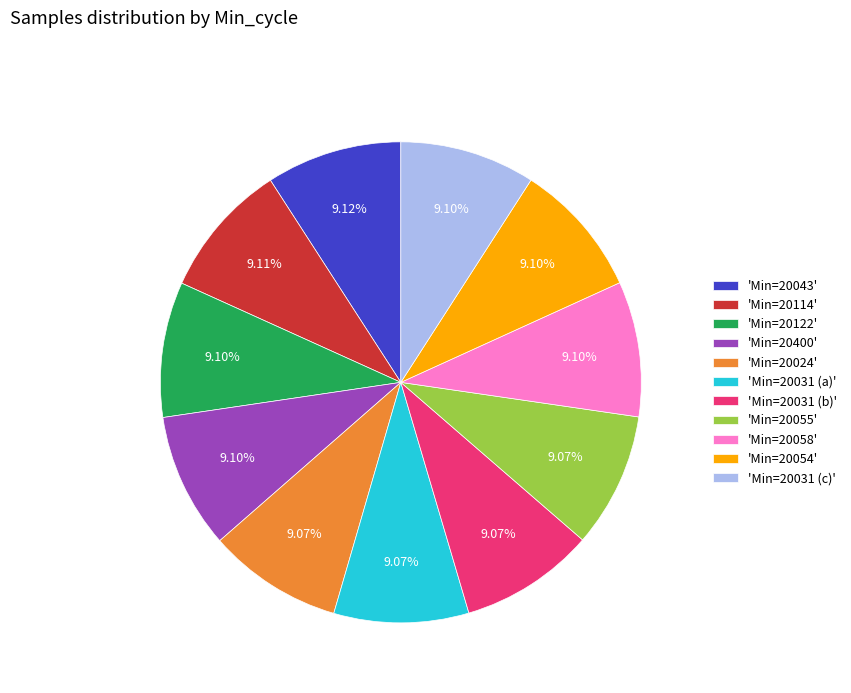

Do 'Min=20031 (a)' and 'Min=20058' together represent more than half of the pie?

No